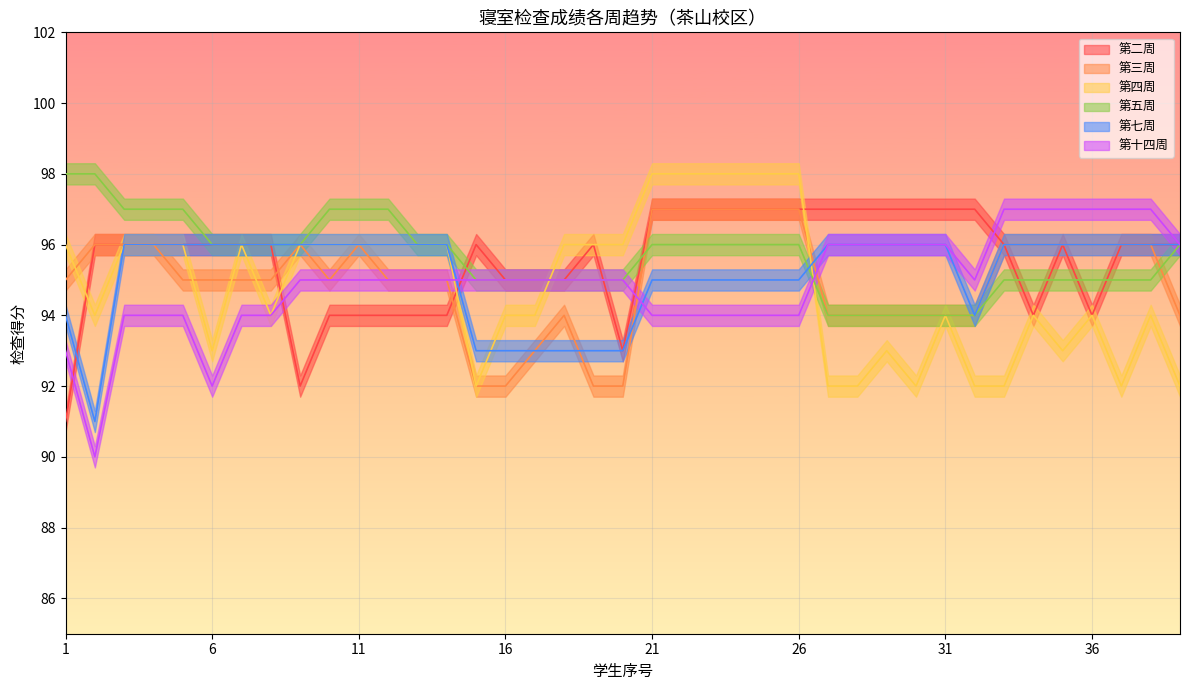

What are all the series names shown in the legend?

第二周, 第三周, 第四周, 第五周, 第七周, 第十四周